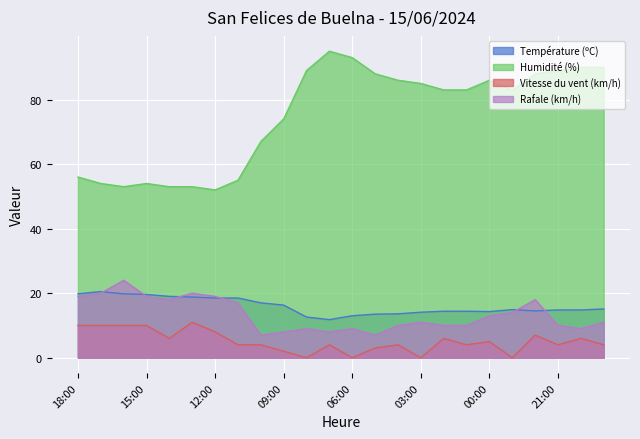

True or false: Humidité (%) and Rafale (km/h) cross at least once.

False